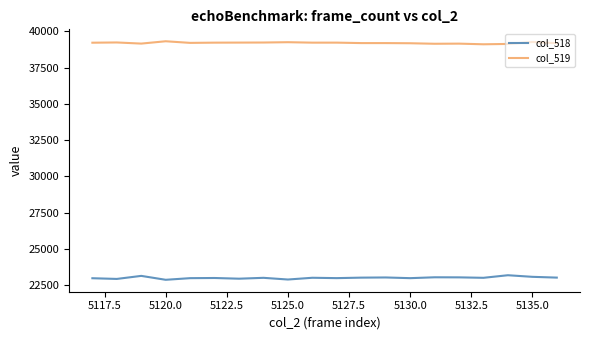

List the series in order of their peak value, highest first.

col_519, col_518